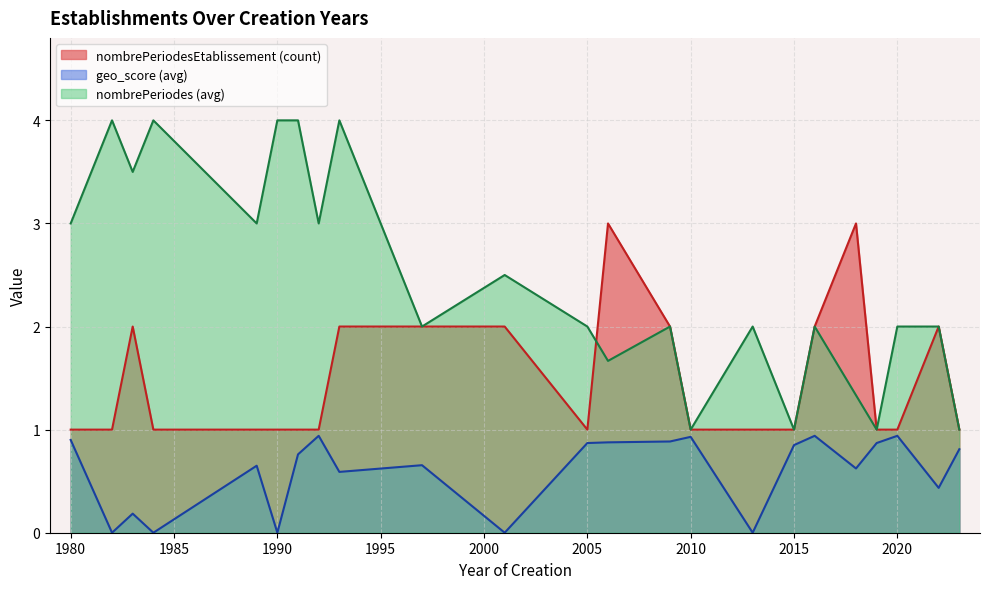

Which series has the largest total across all categories?

nombrePeriodes (avg)